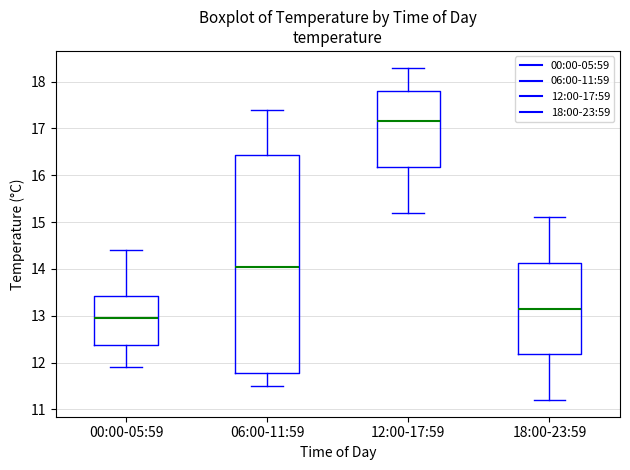

Where does the median line of the box for 00:00-05:59 sit on the y-axis? The values are not printed on the chart, so give them approximately, as read against the axis.

13.0